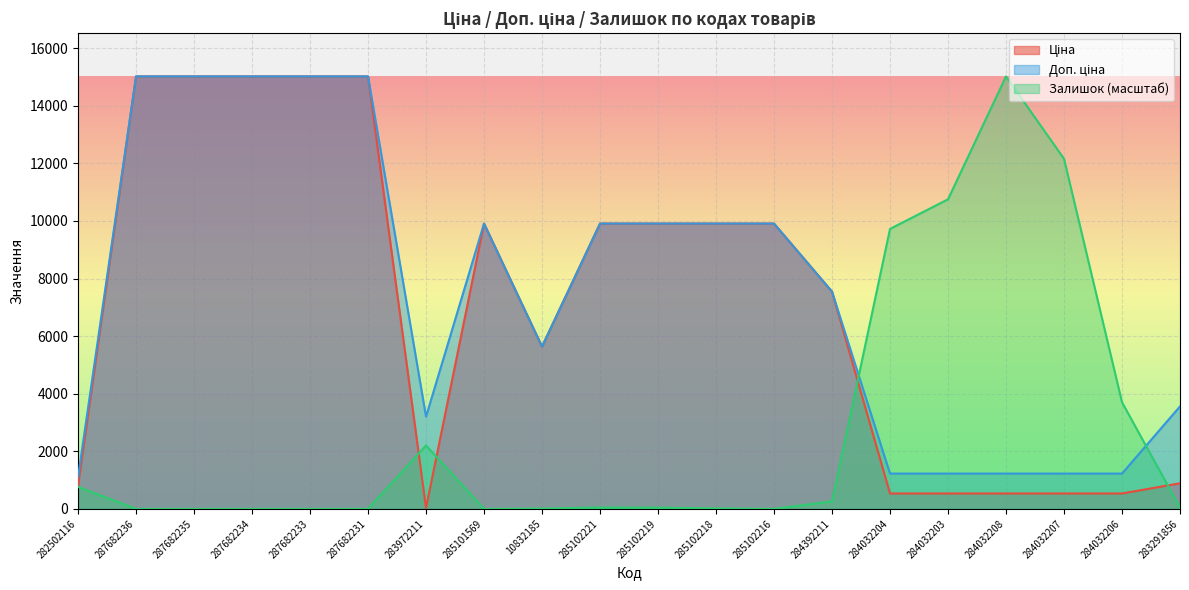

The Залишок series shows 66.6 at 283291856. True or false?

False